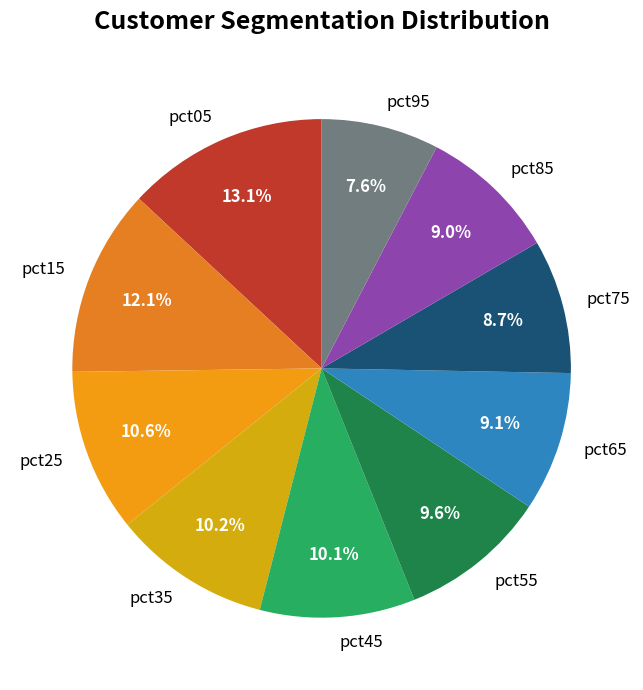

Is there any slice that represents more than half of the pie?

No